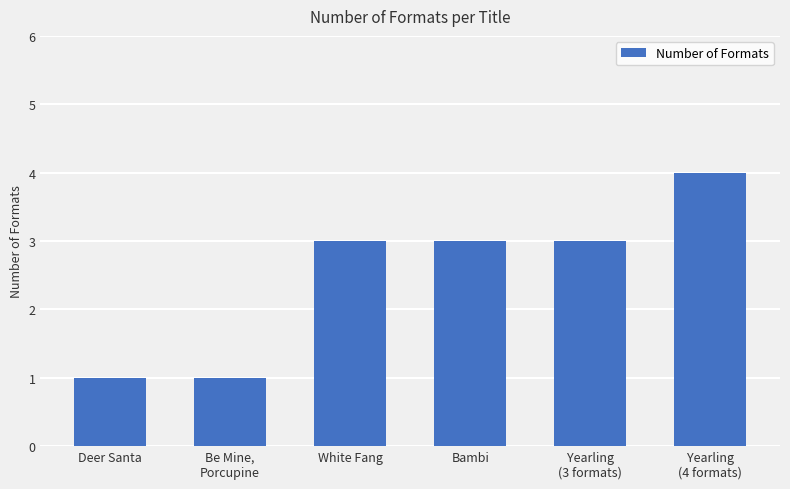

What position from the left is Deer Santa?

1